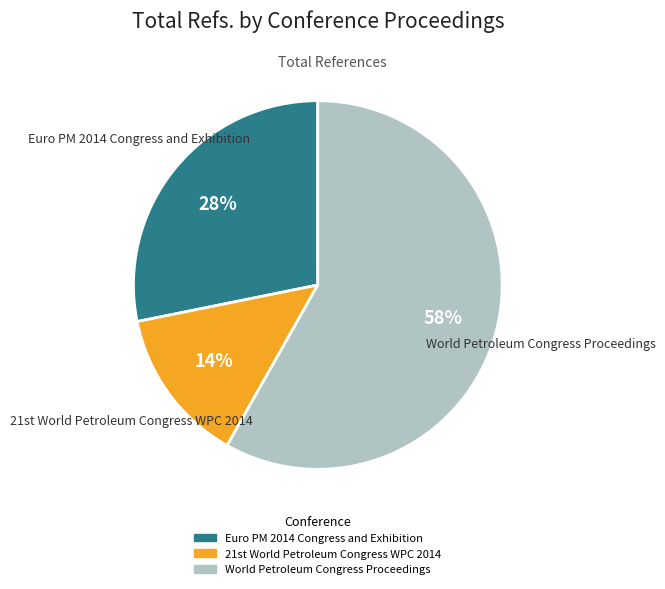

Which category has the smallest portion of the pie?

21st World Petroleum Congress WPC 2014